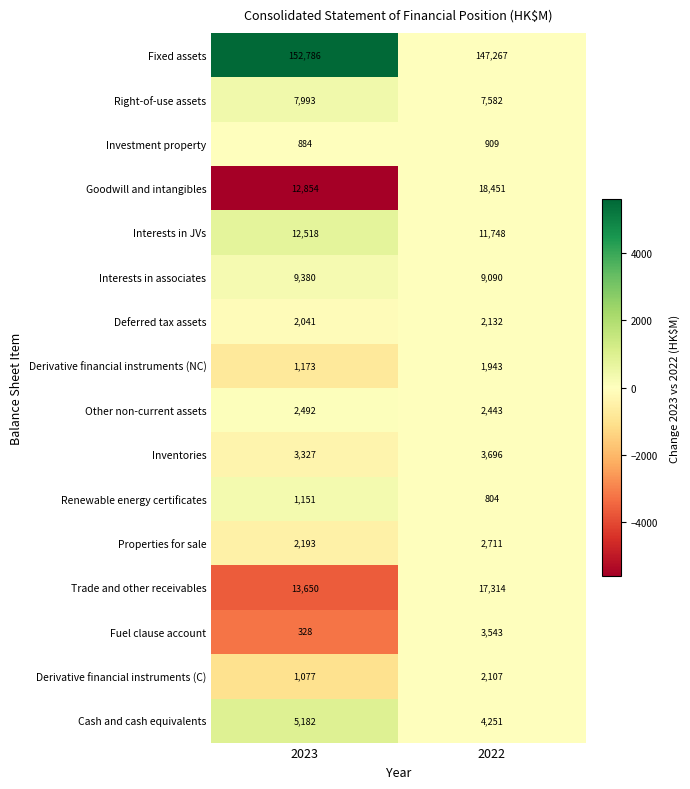

List the series in order of their peak value, highest first.

Fixed assets, Goodwill and intangibles, Trade and other receivables, Interests in JVs, Interests in associates, Right-of-use assets, Cash and cash equivalents, Inventories, Fuel clause account, Properties for sale, Other non-current assets, Deferred tax assets, Derivative financial instruments (C), Derivative financial instruments (NC), Renewable energy certificates, Investment property